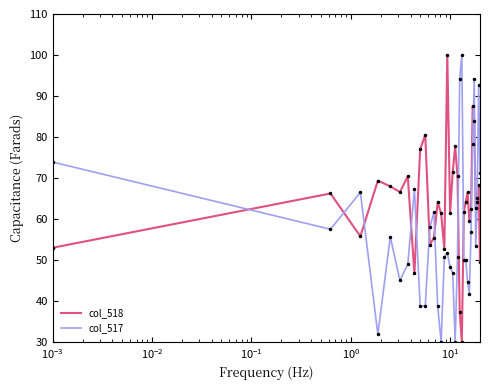

Rank the series by their average value, from lowest to highest.

col_517, col_518